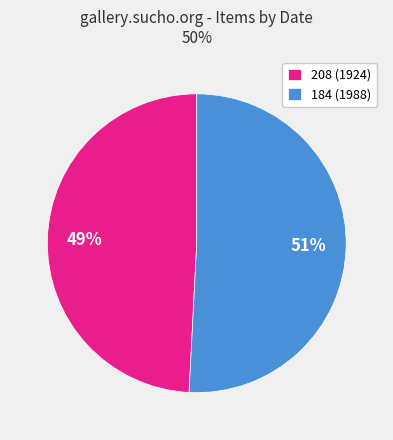

What percentage is the 184 slice, to the nearest percent?

51%